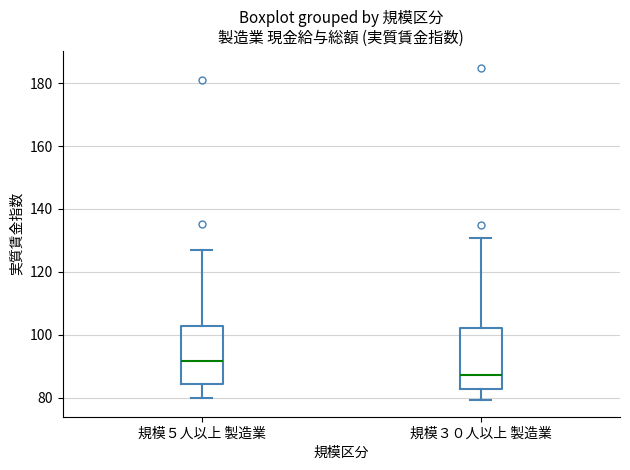

Which box's median line is the highest?

規模５人以上 製造業